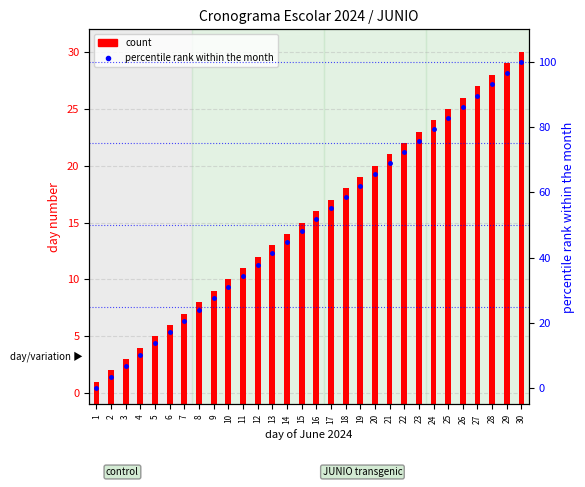

How many values in the percentile rank within the month series exceed 51?

15